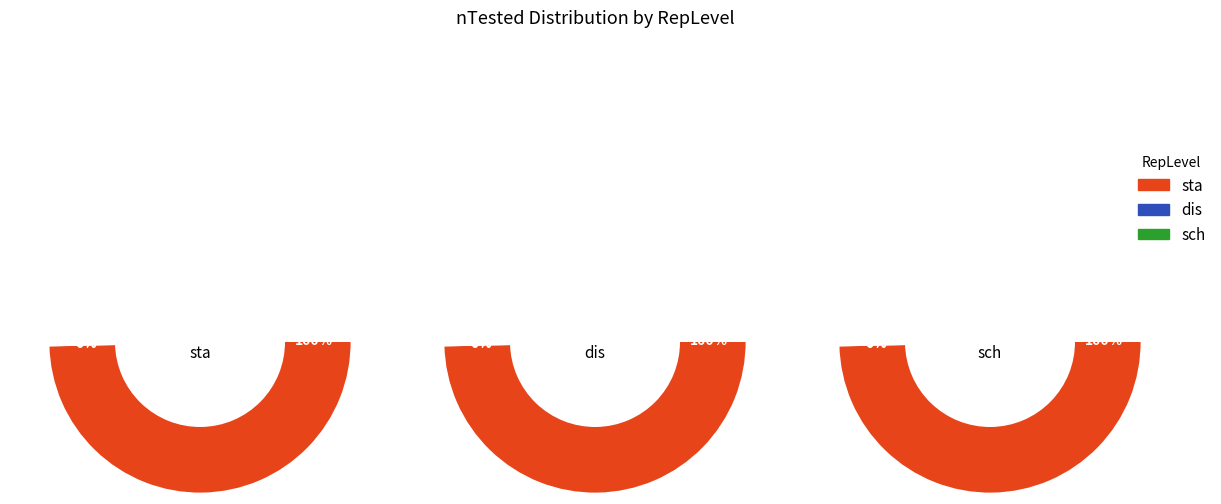

True or false: dis accounts for 1% of the total.

False